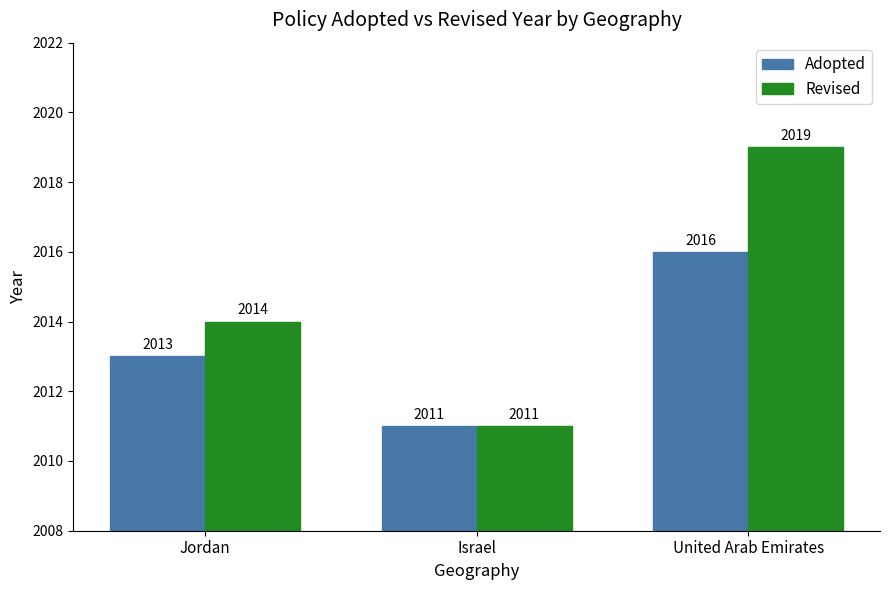

What is the approximate value of Revised at United Arab Emirates?

2019